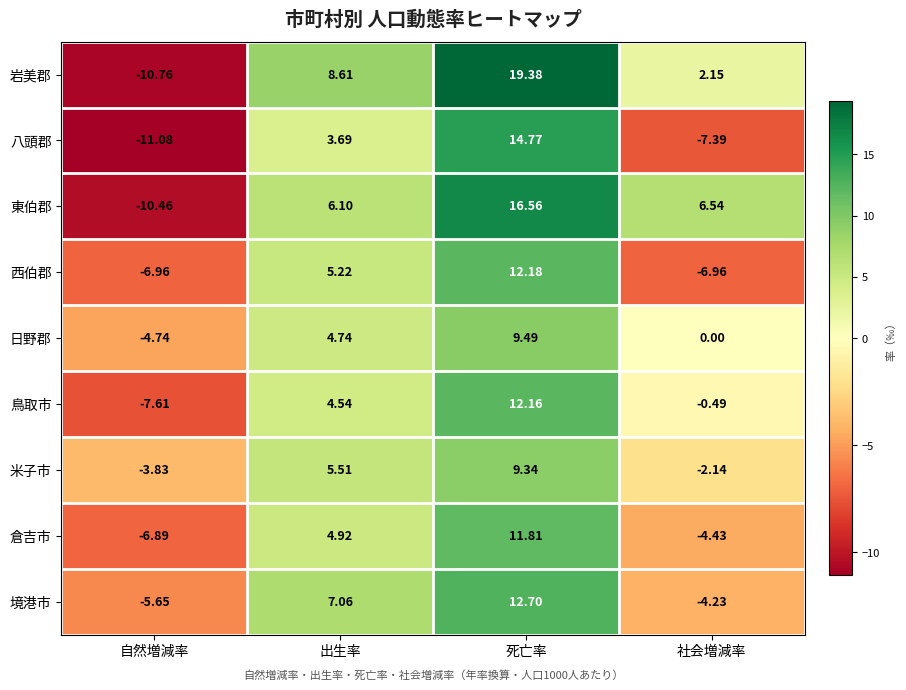

At which label does 岩美郡 first exceed 8?

出生率